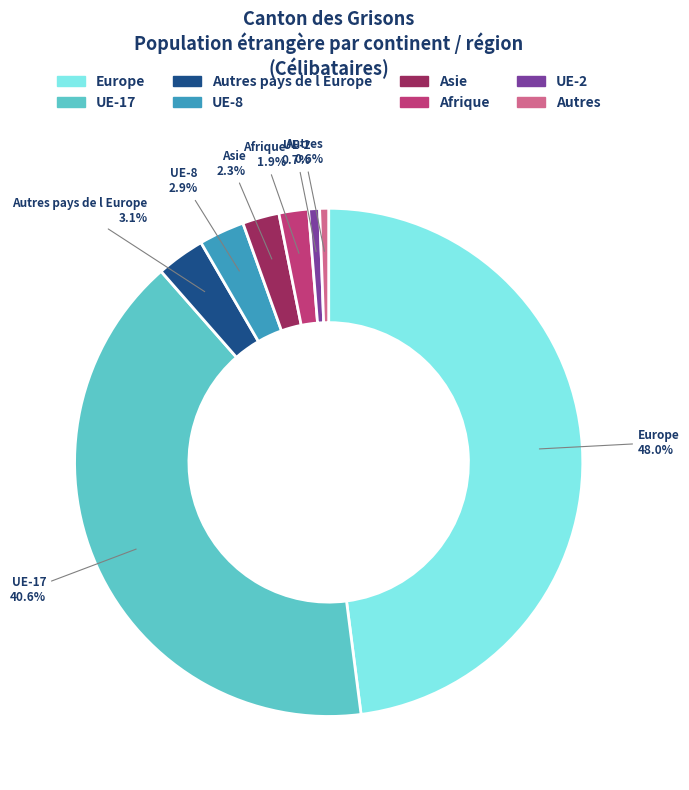

Does UE-8 account for over 50% of the chart?

No